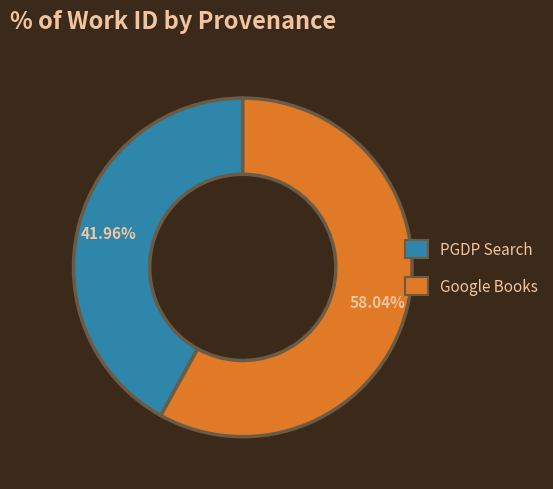

How many slices are in this pie chart?

2